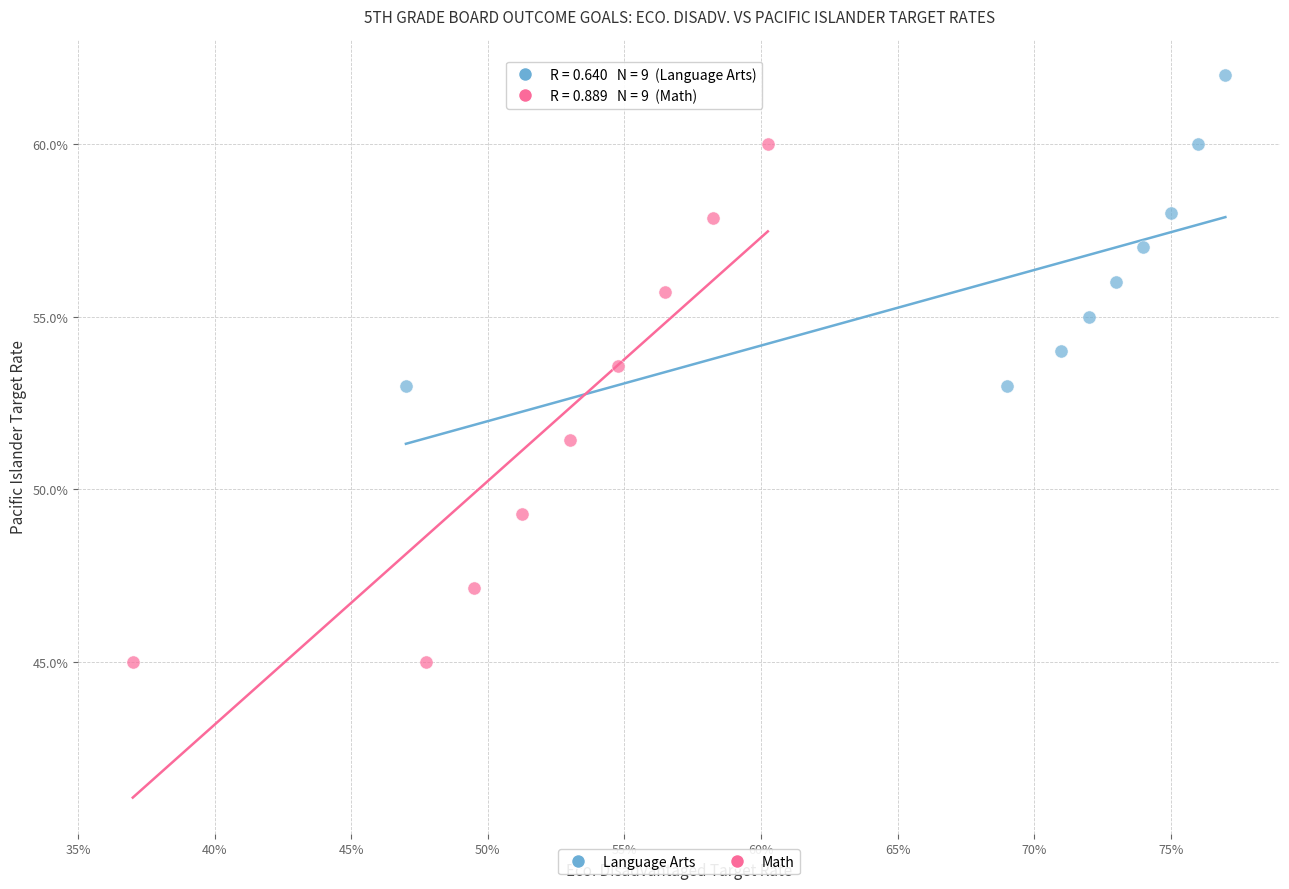

What are all the series names shown in the legend?

Language Arts, Math